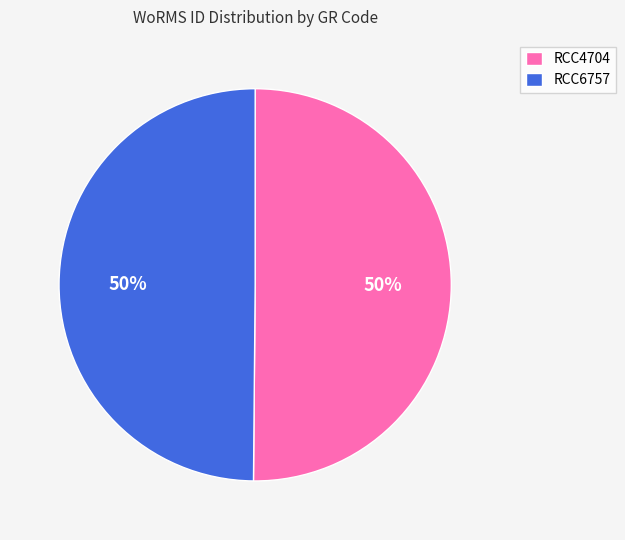

To the nearest percent, what percentage of the pie is RCC6757?

50%